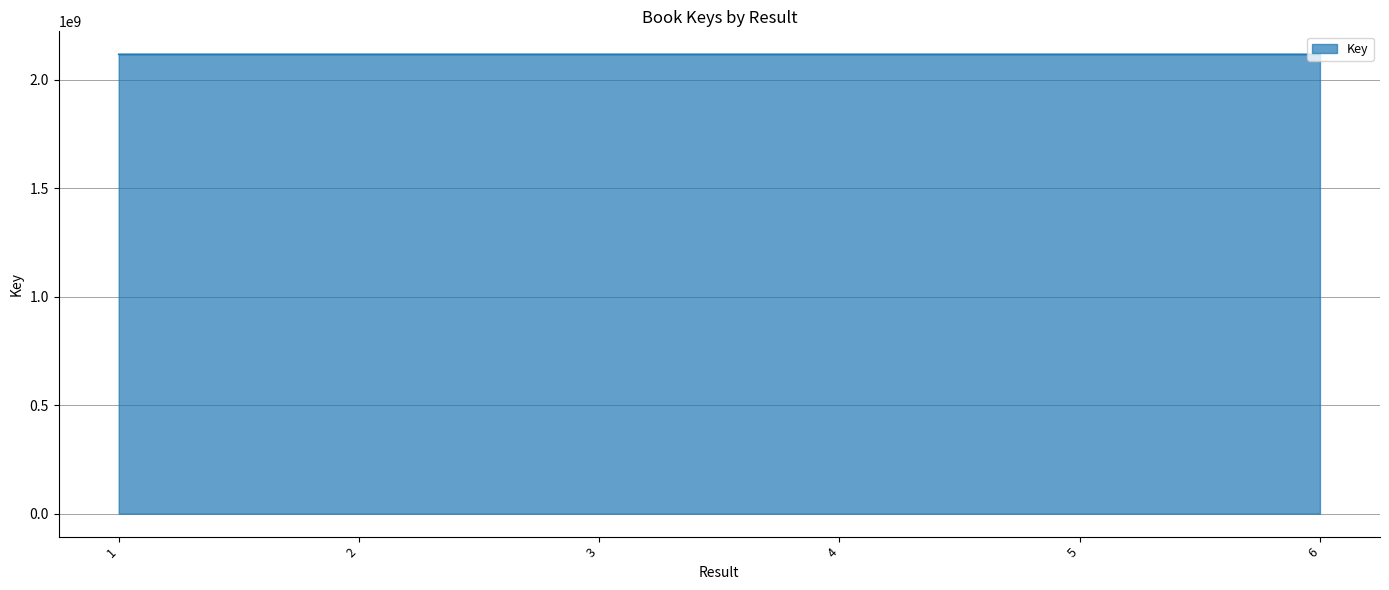

What is the greatest value displayed?

2117877333